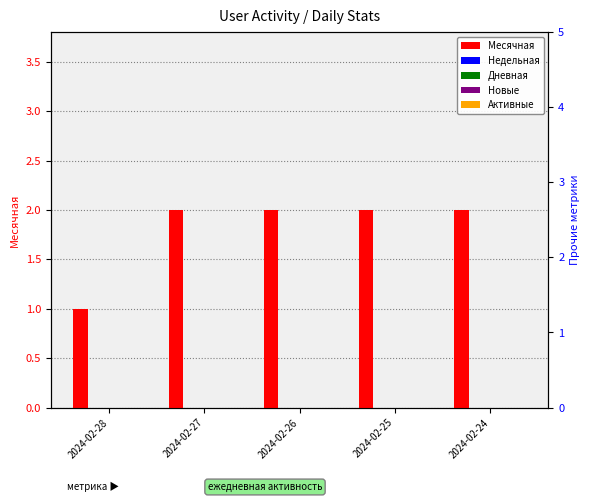

Rank the categories by Месячная value from highest to lowest.

2024-02-27, 2024-02-26, 2024-02-25, 2024-02-24, 2024-02-28